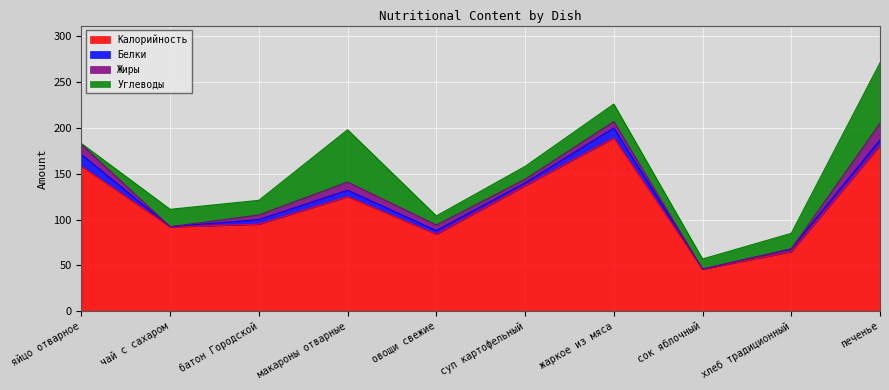

How many data points does each series have?

10